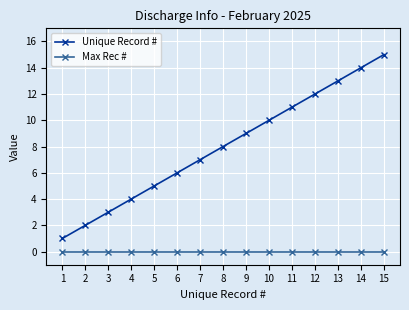

At 9, list the series in order from largest to smallest.

Unique Record #, Max Rec #